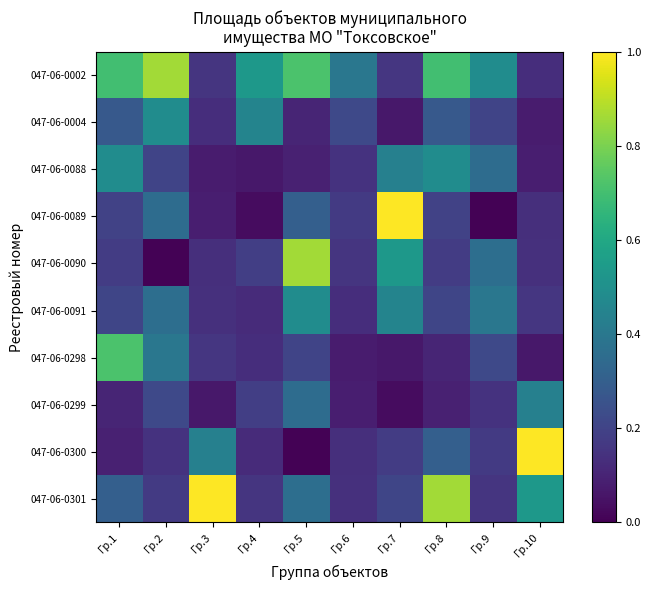

How many data points does each series have?

10